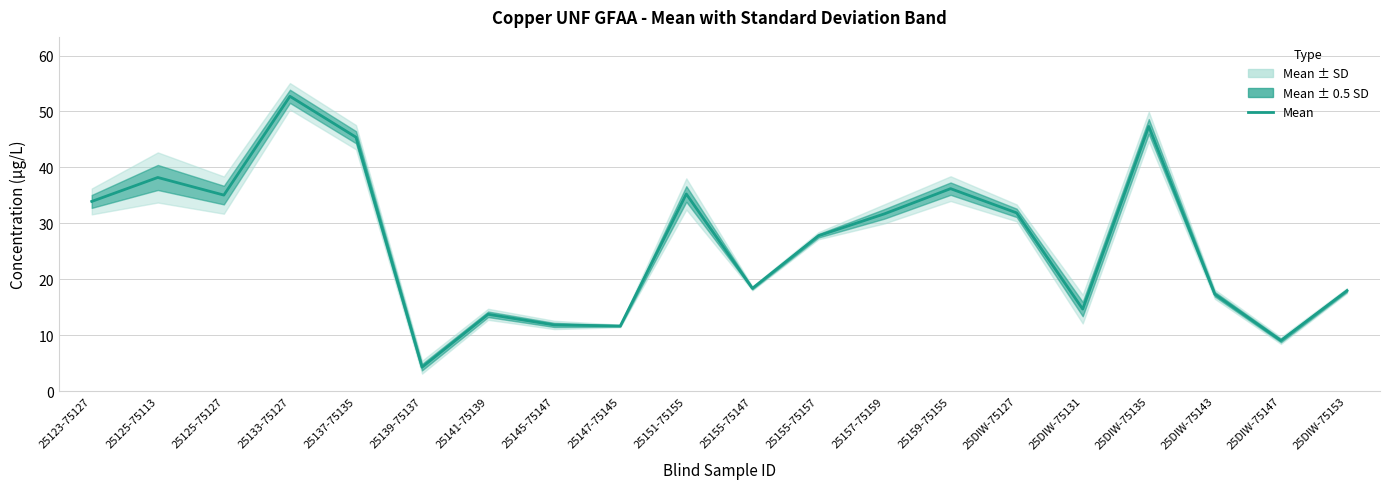

Where does the data first go above 31?

25123-75127